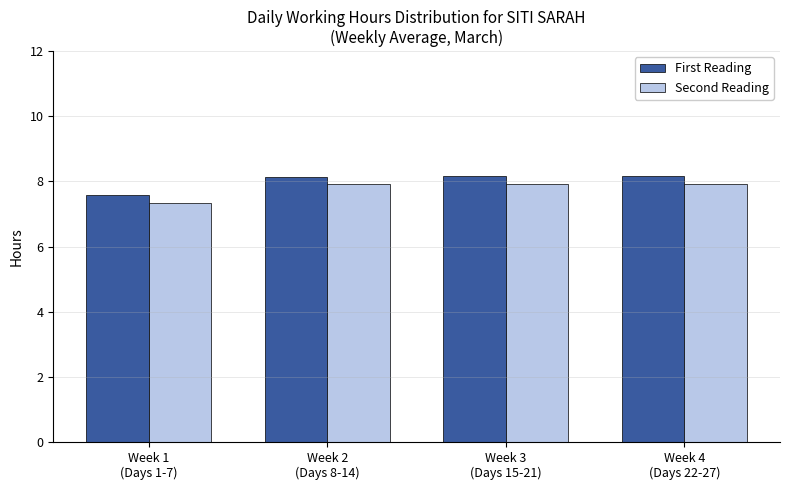

How many bars are there in each group?

2